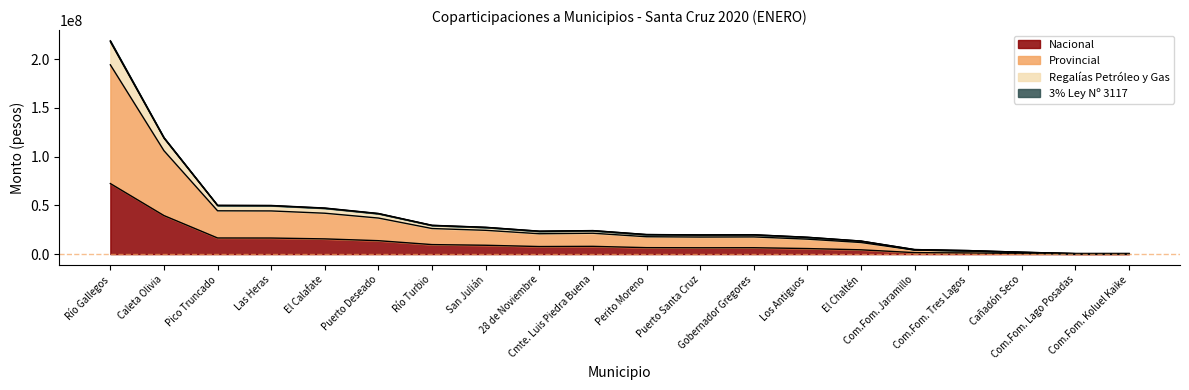

What is the label of the 2nd point from the left?

Caleta Olivia